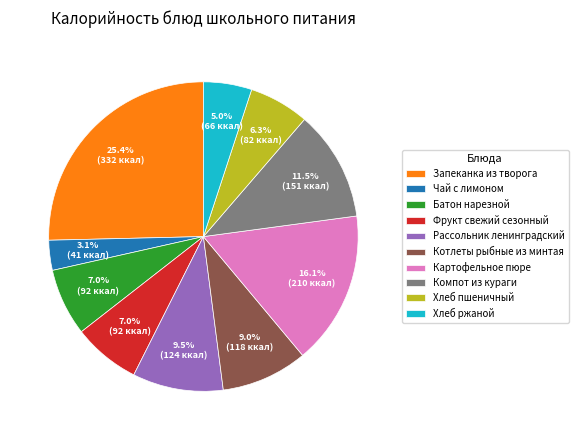

What percentage is NOT represented by Котлеты рыбные из минтая?

91.0%